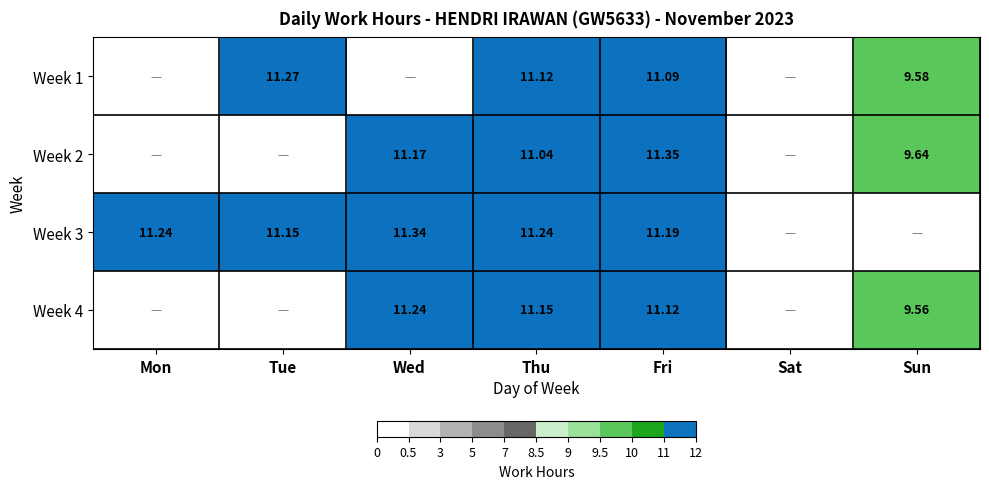

What is the difference between the highest and lowest values at Thu?

0.2